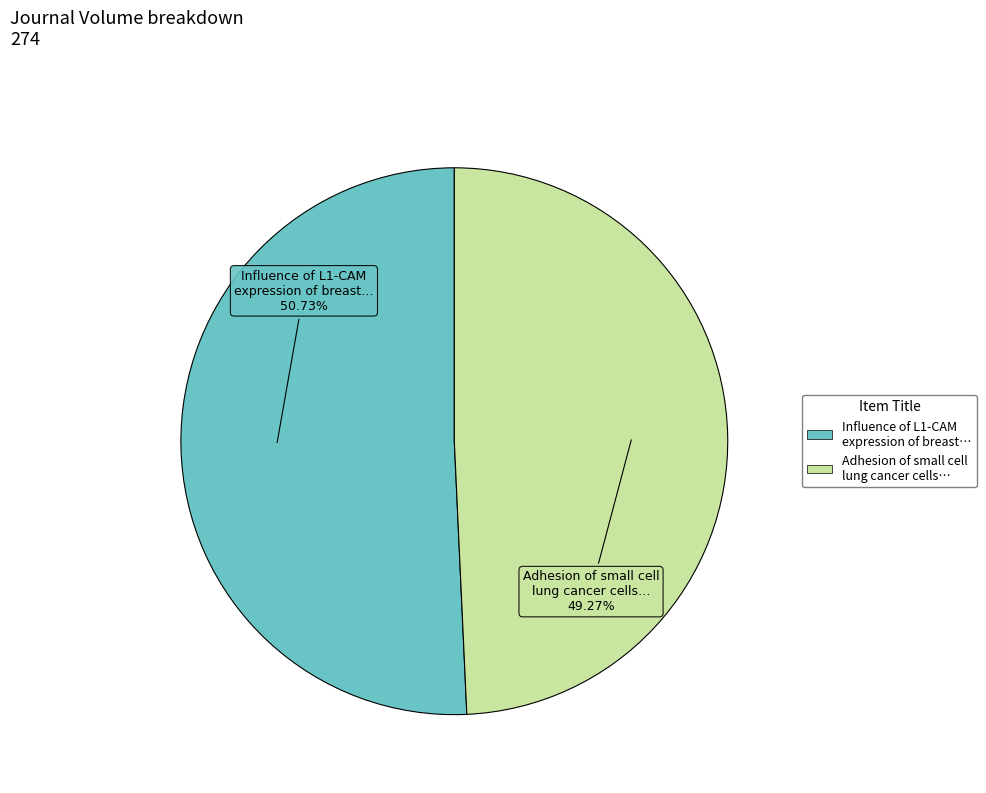

Which category accounts for the majority?

Influence of L1-CAM expression of breast…